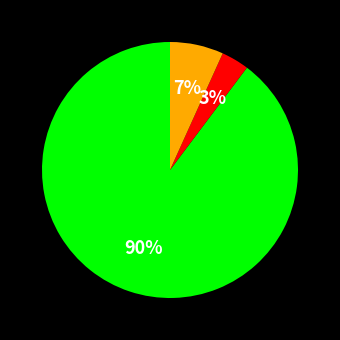

Does any single category account for the majority?

Yes